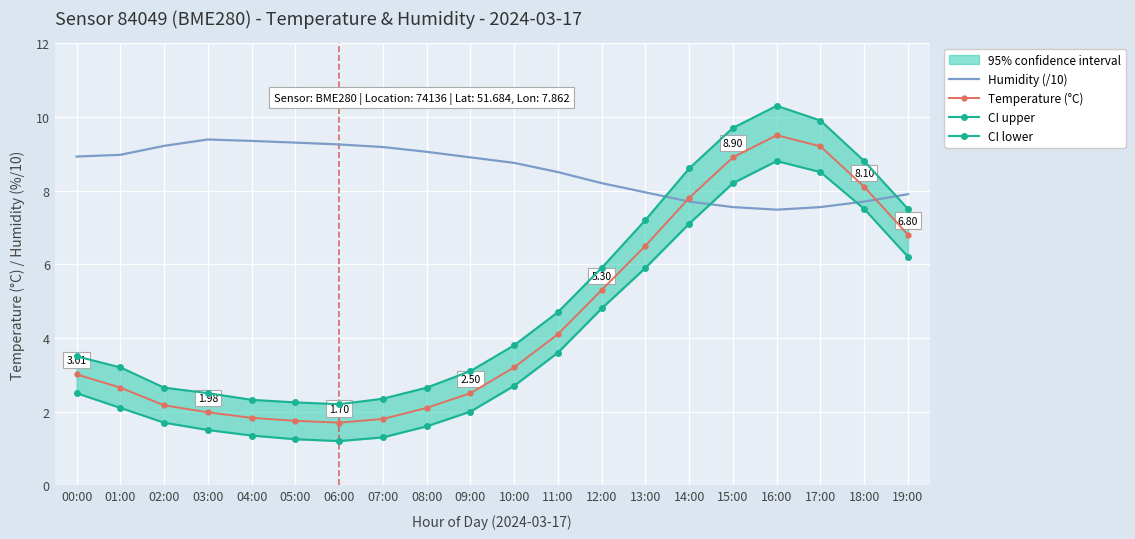

How many lines are shown in the chart?

4